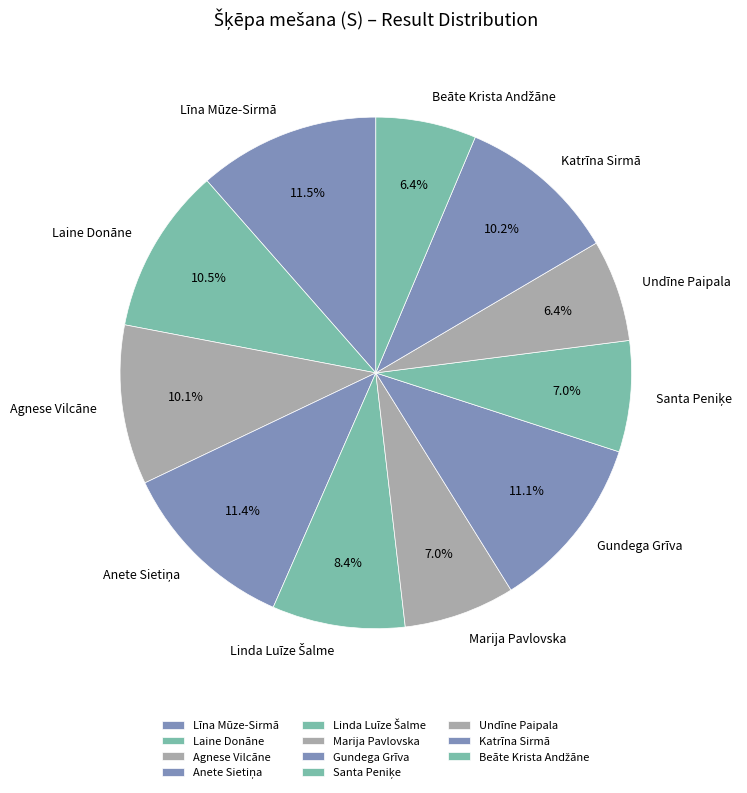

To the nearest percent, what percentage of the pie is Gundega Grīva?

11%